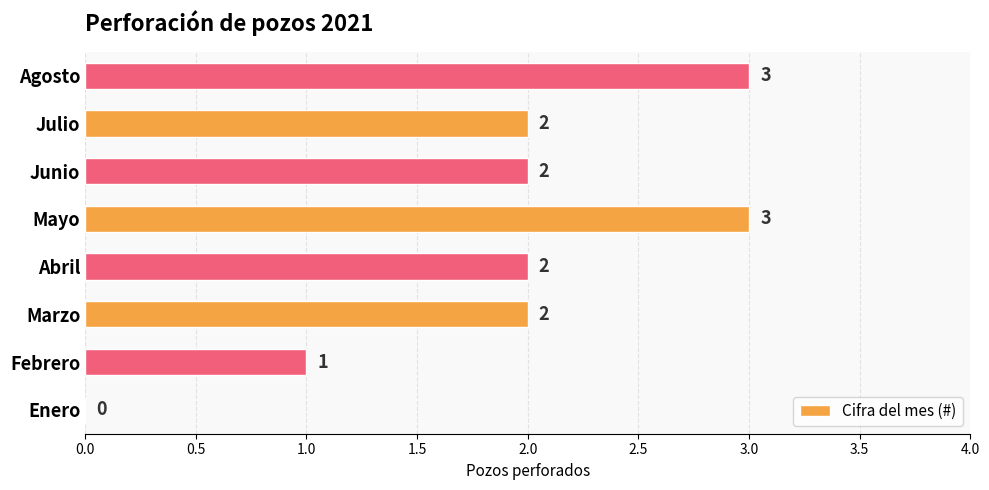

Reading bottom to top, what are all the values shown in this chart?

Enero=0	Febrero=1	Marzo=2	Abril=2	Mayo=3	Junio=2	Julio=2	Agosto=3